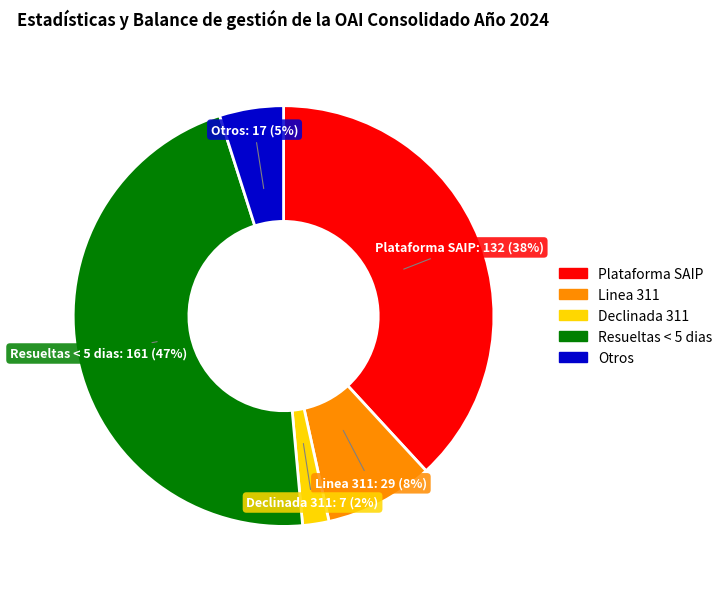

Combined, do Otros and Declinada 311 account for over 50%?

No